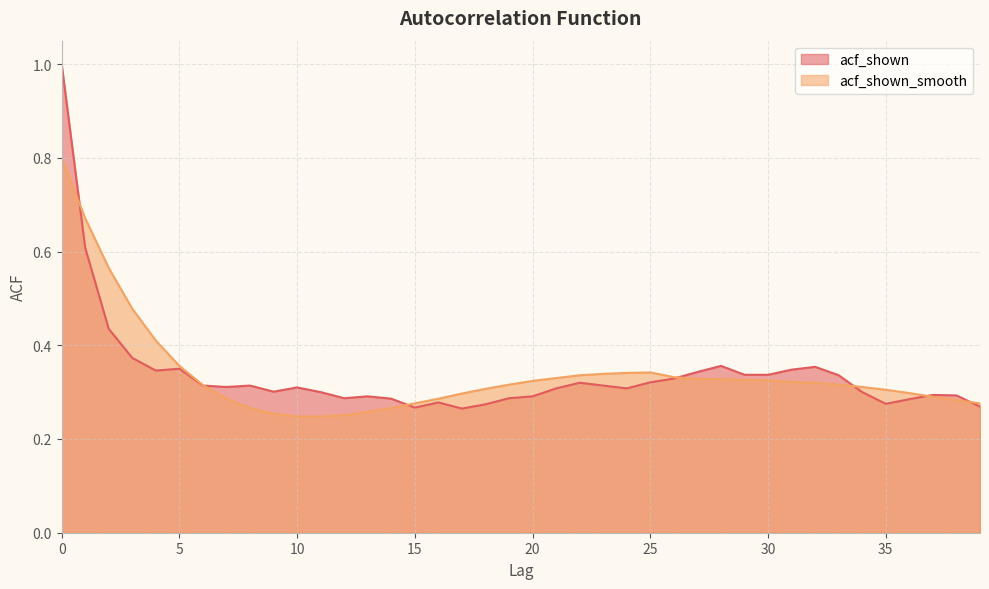

Where is the first local maximum for acf_shown_smooth?

25